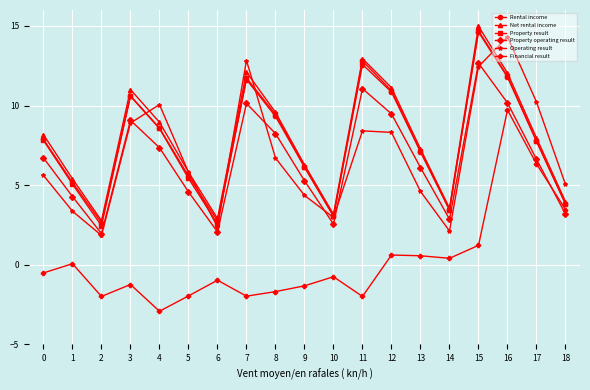

Is it true that Property operating result equals 4.6 at 18?

False